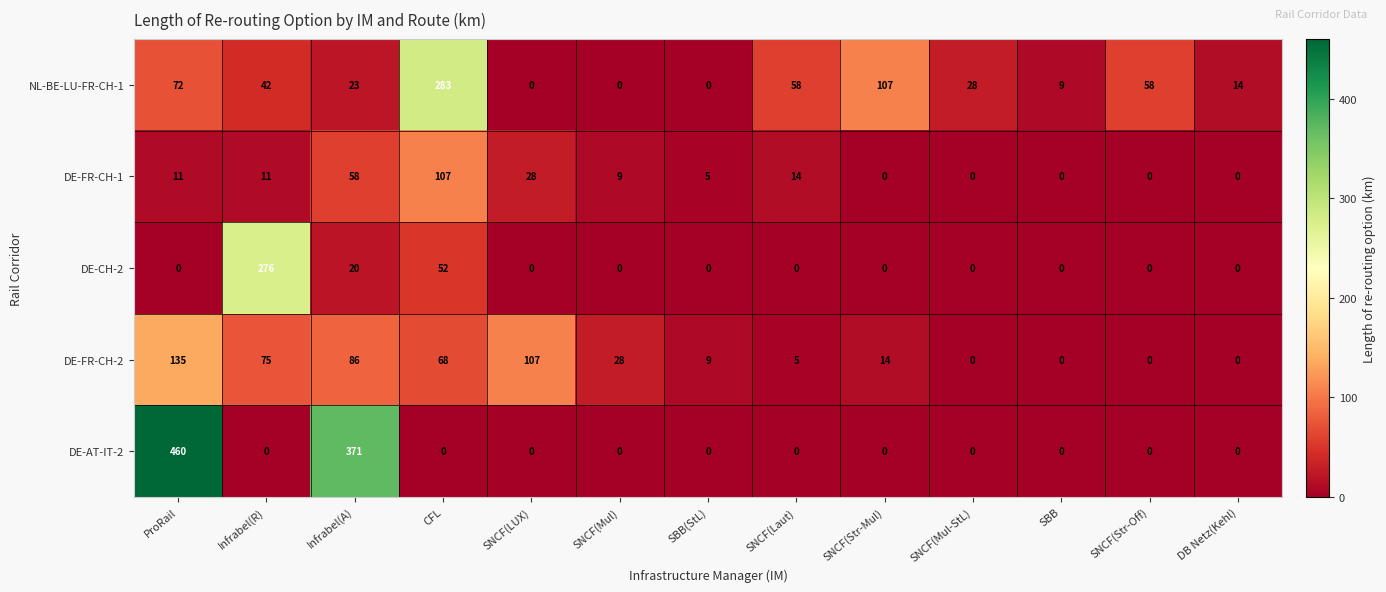

Which series has the largest range (max minus min)?

DE-AT-IT-2